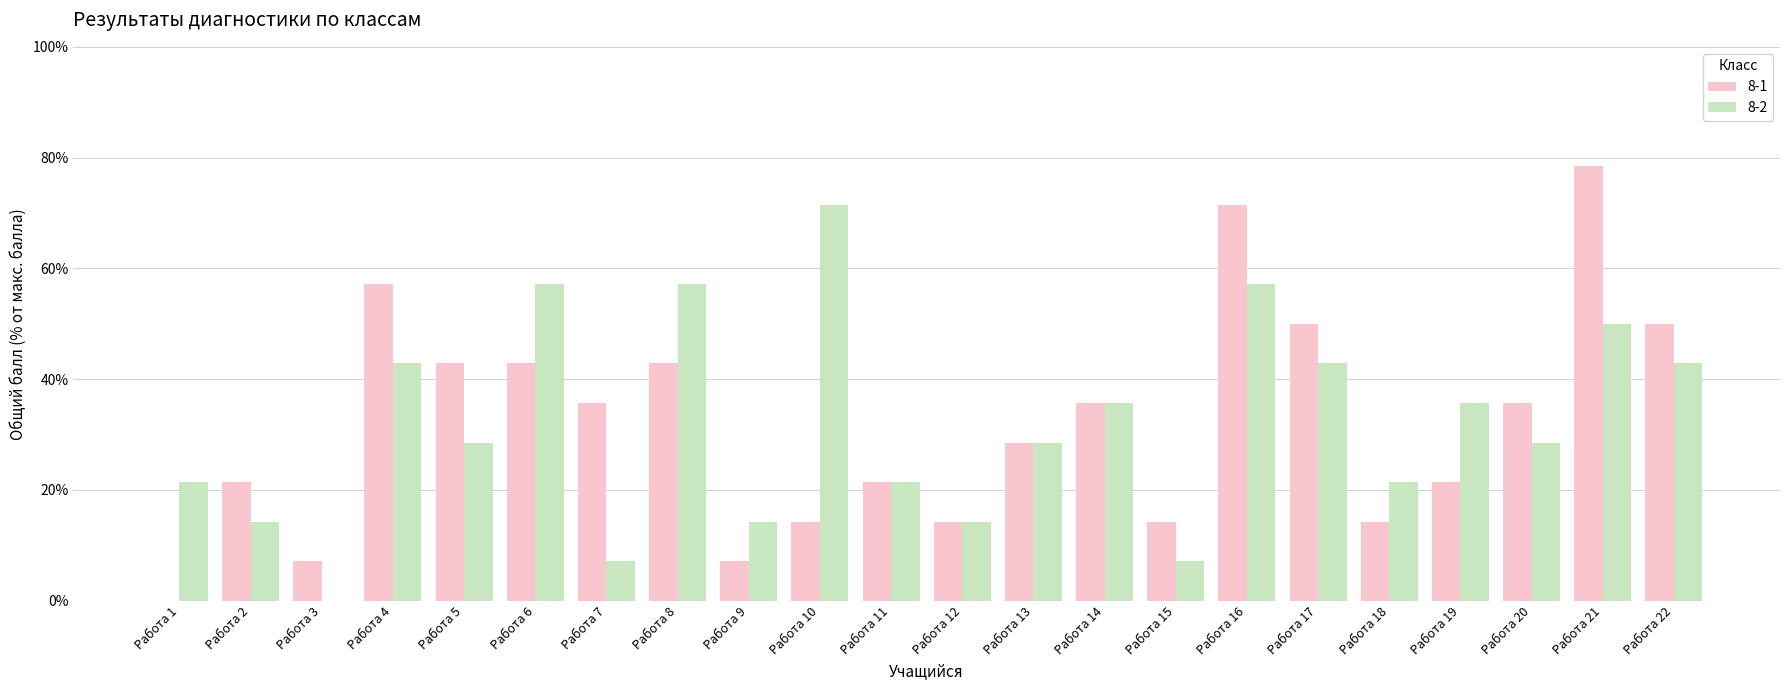

Is the value of 8-2 at Работа 20 greater than the value of 8-1 at Работа 7?

No